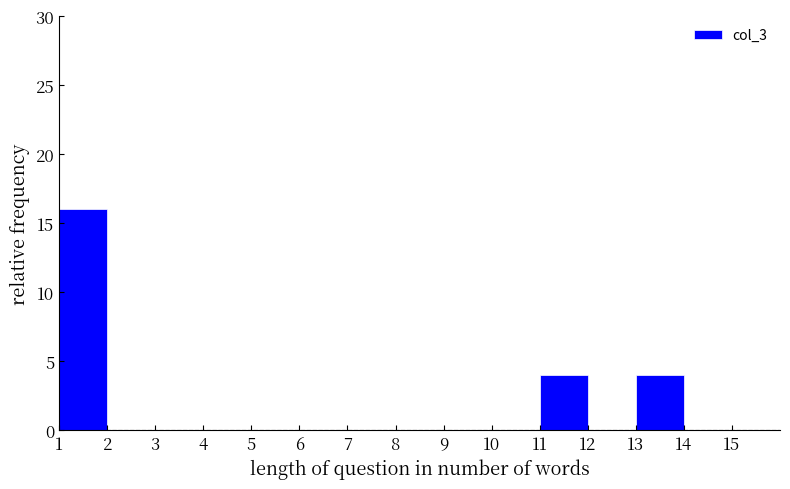

Over which range of the x-axis is the bar tallest?

1 to 2